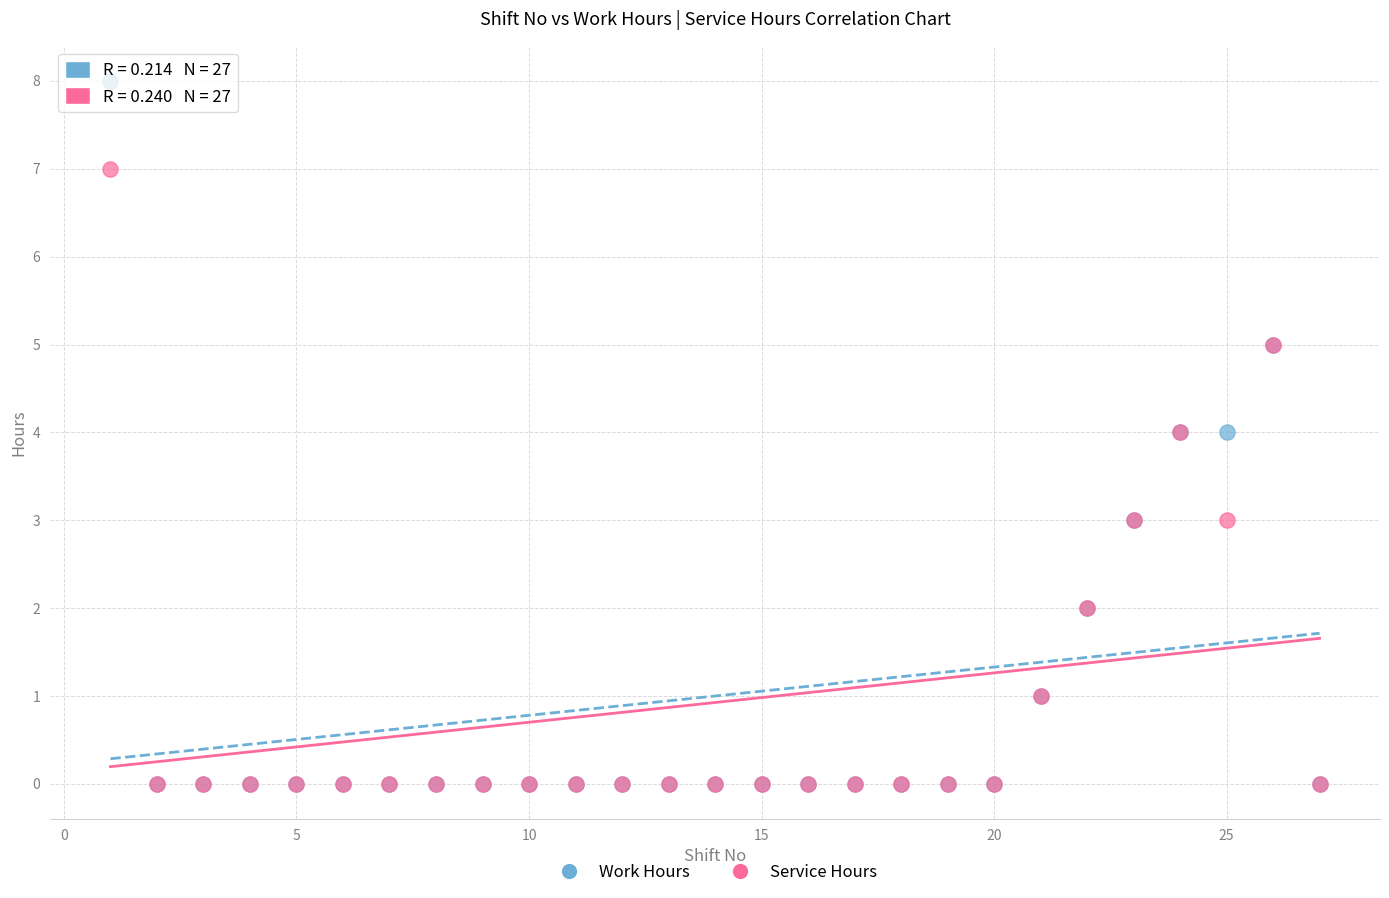

Which series has the widest spread of Y values?

Work Hours